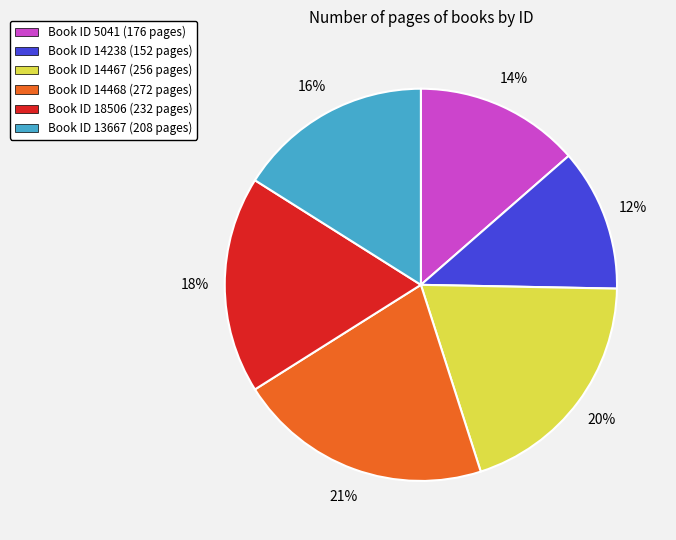

Is there any slice that represents more than half of the pie?

No